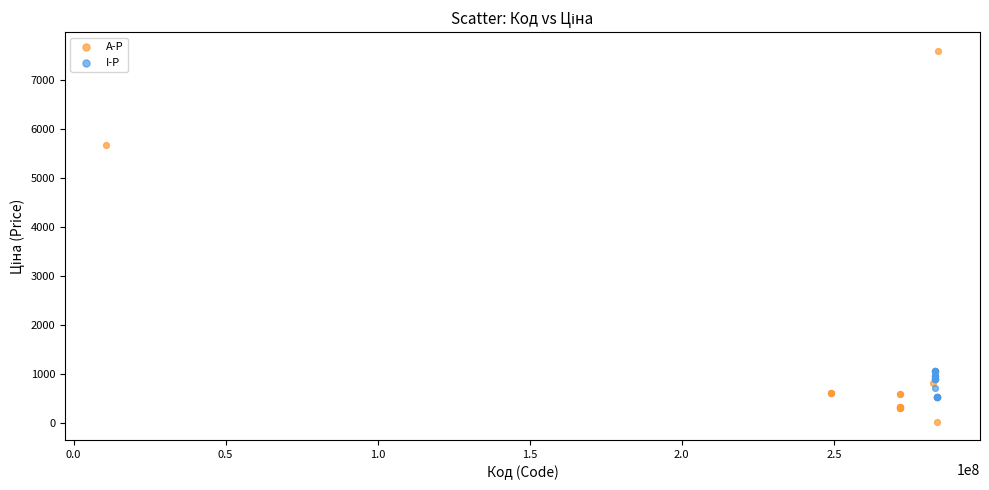

Which series reaches the minimum Y coordinate?

A-P